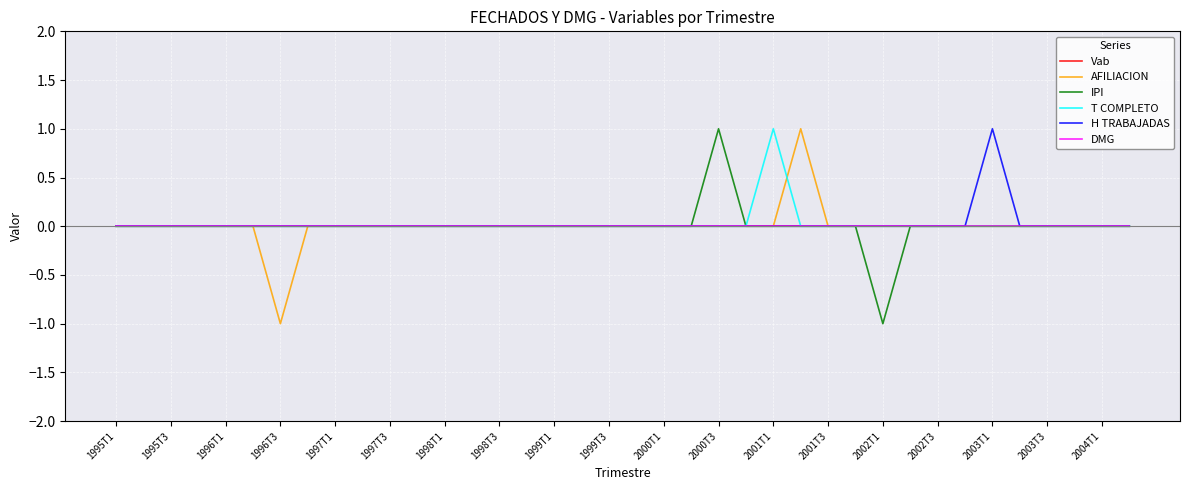

Is this an area chart (filled region under the line)?

No